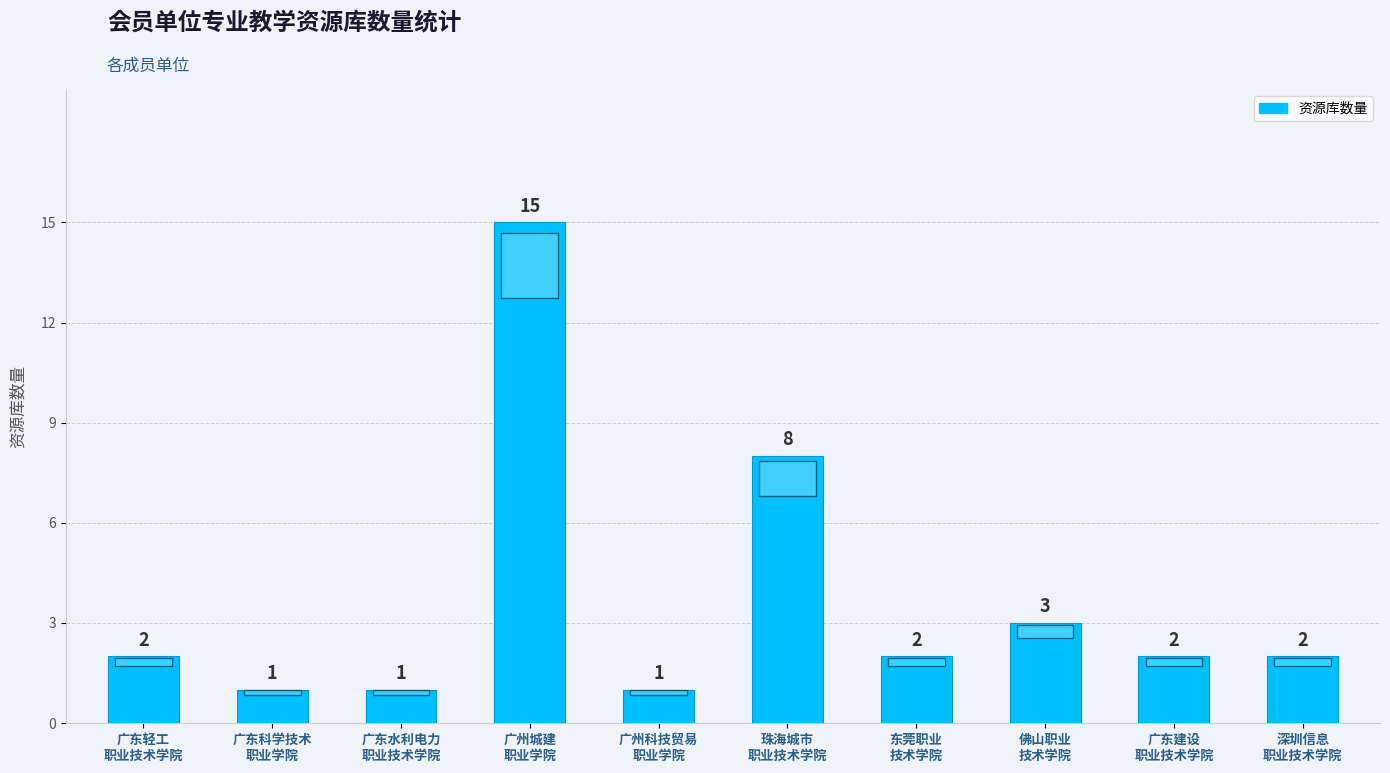

At which label is the value closest to 8?

珠海城市
职业技术学院